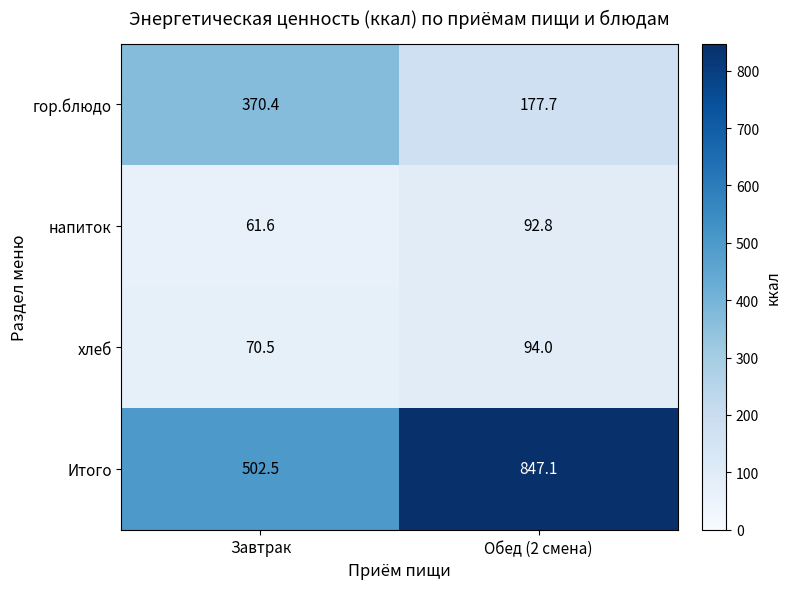

At which label is Итого closest to 674?

Завтрак